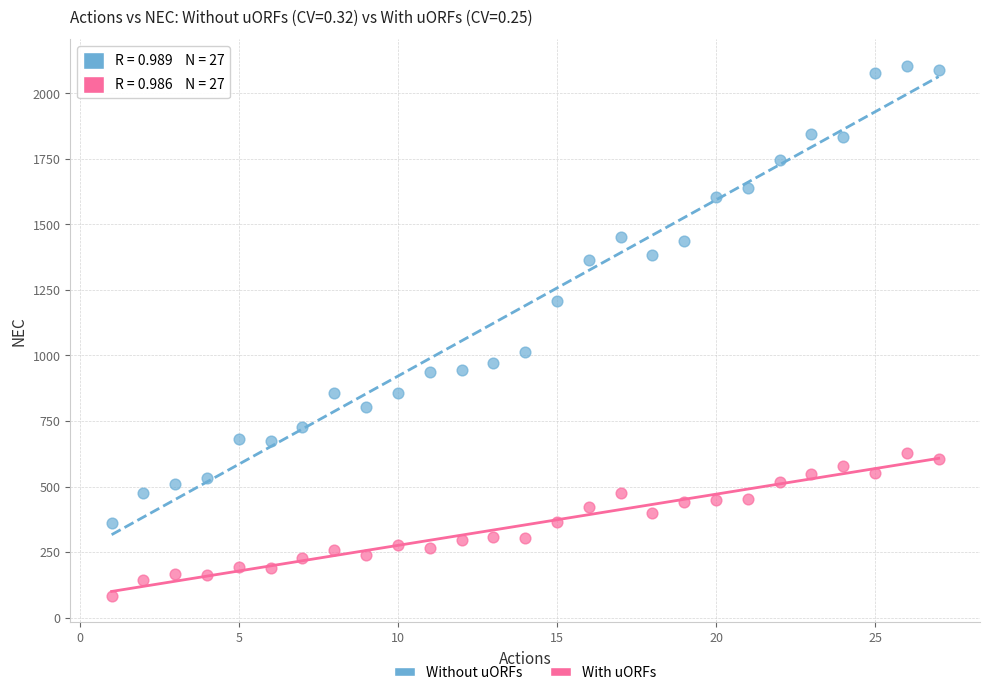

In the Without uORFs series, what Y value is closest to 1233?

1209